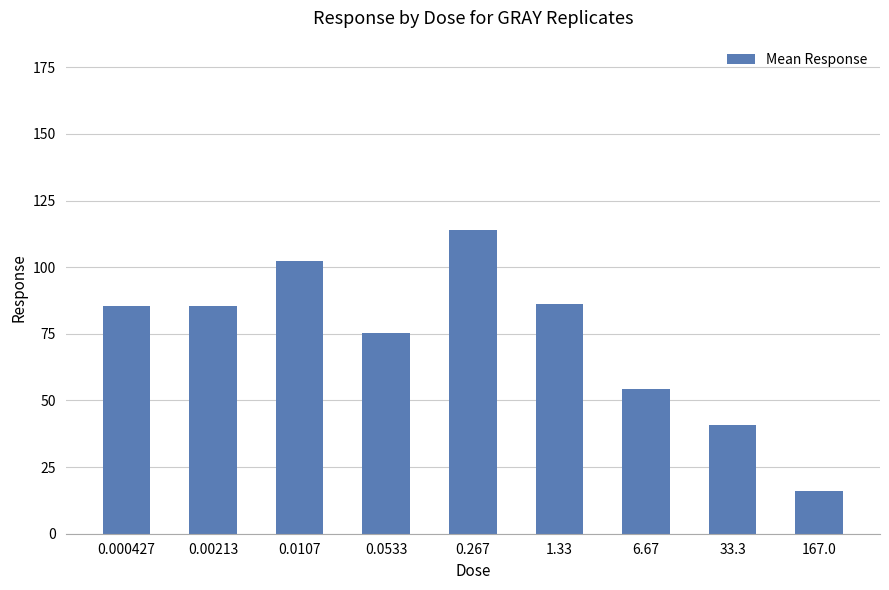

What is the change in value from 0.0533 to 1.33?

+10.9